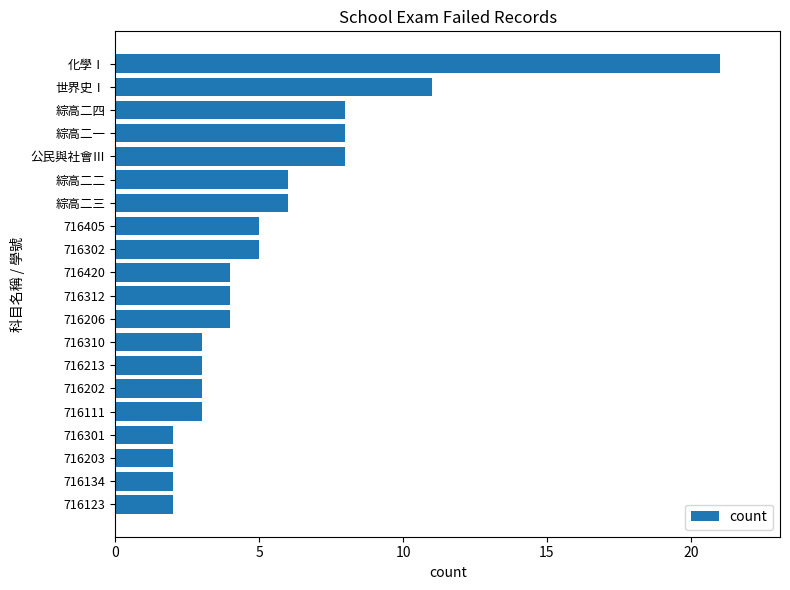

Approximately how many times larger is the value at 化學Ⅰ compared to 716202?

7.0